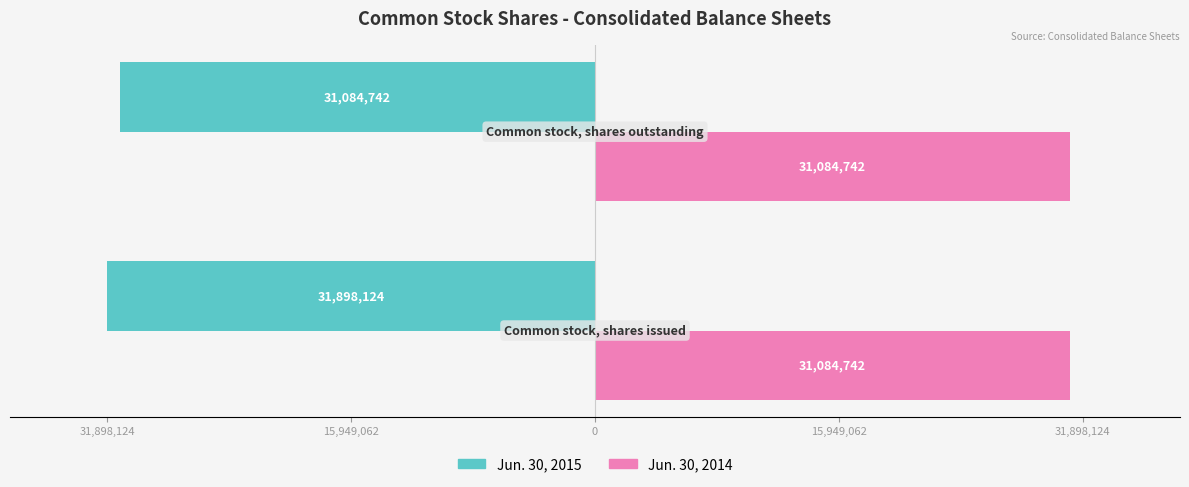

What are all the series names shown in the legend?

Jun. 30, 2015, Jun. 30, 2014